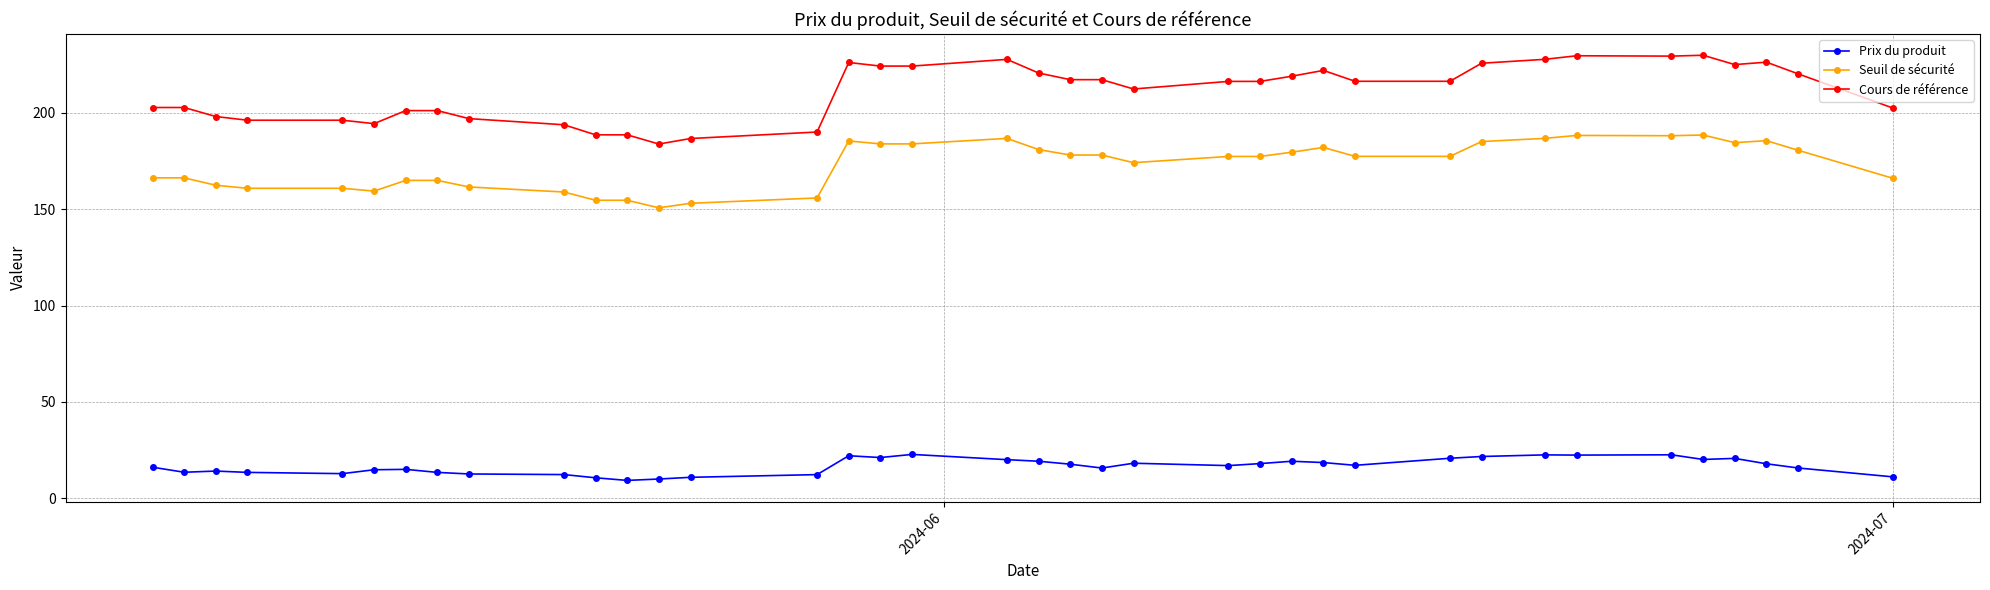

What is the difference between the maximum and minimum values in the Prix du produit series?

13.5